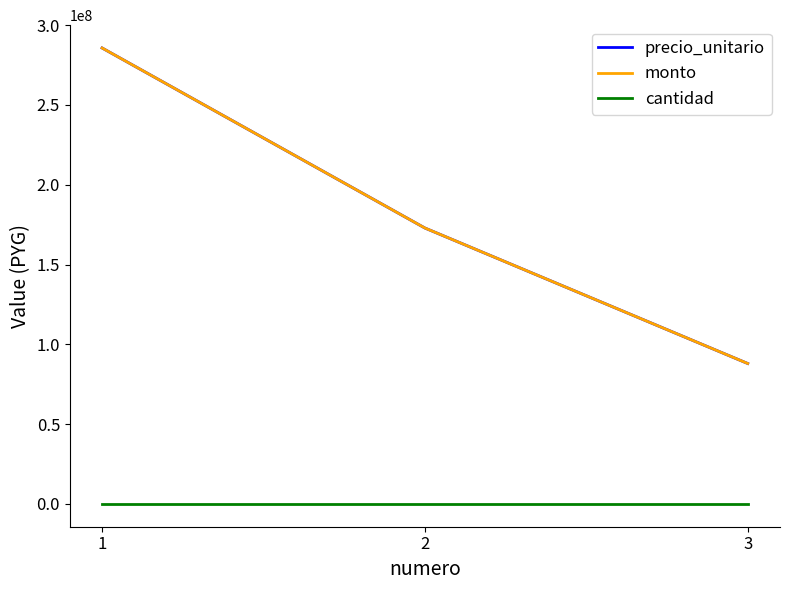

Reading left to right, extract all data points from this chart.

precio_unitario: 1=285725030	2=172900000	3=88000000
monto: 1=285725030	2=172900000	3=88000000
cantidad: 1=1	2=1	3=1